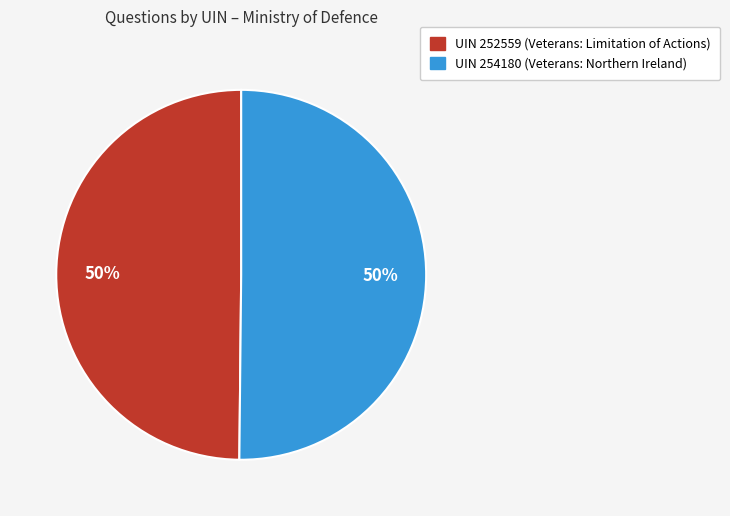

How many segments does this pie chart have?

2